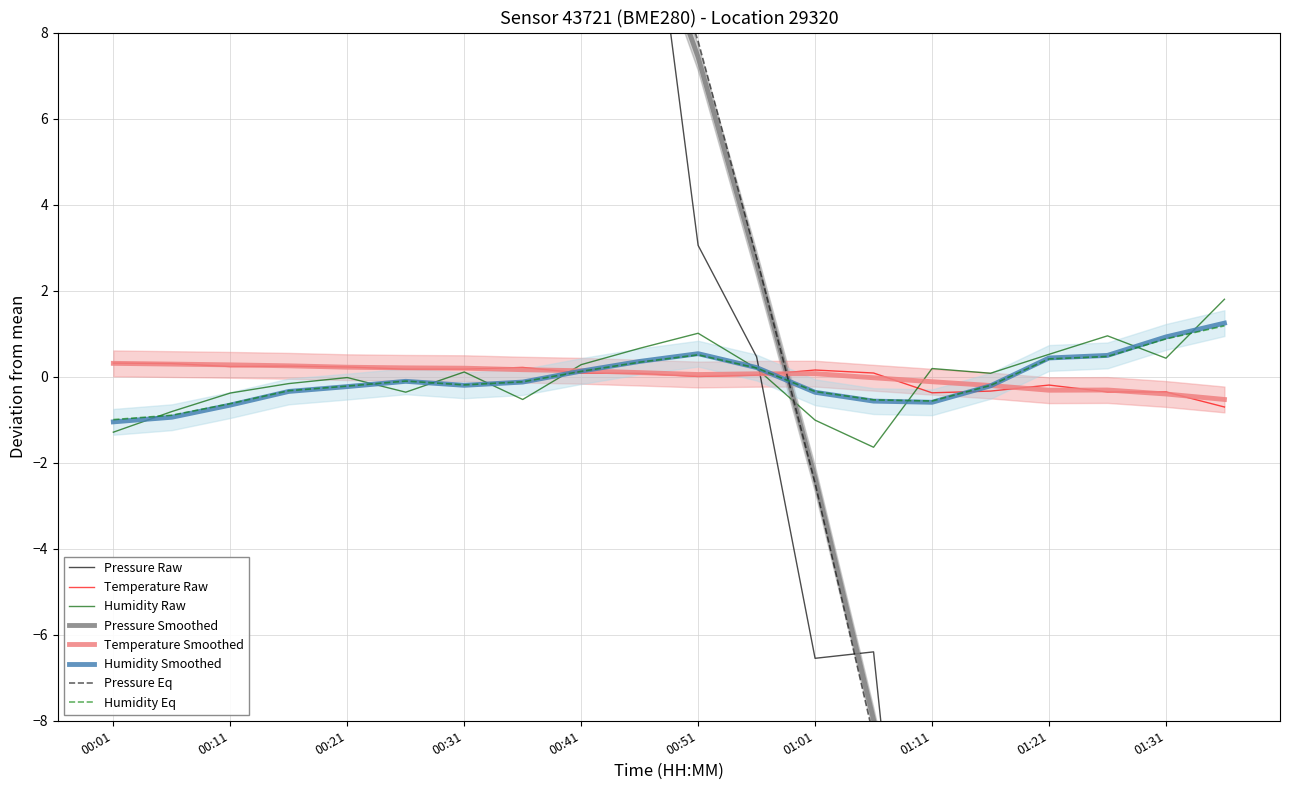

What value does the pressure series have at 00:21?

23.9